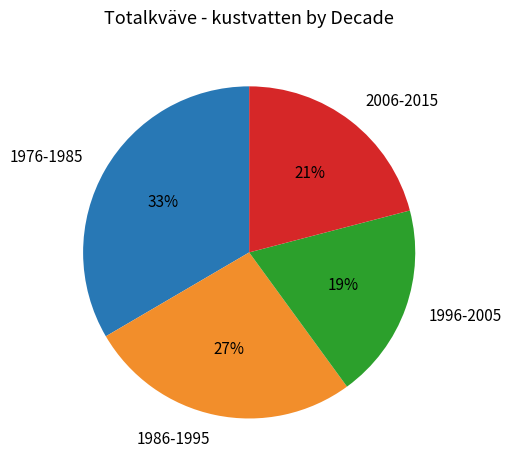

To the nearest percent, what is the difference between the largest and smallest slice percentages?

14%